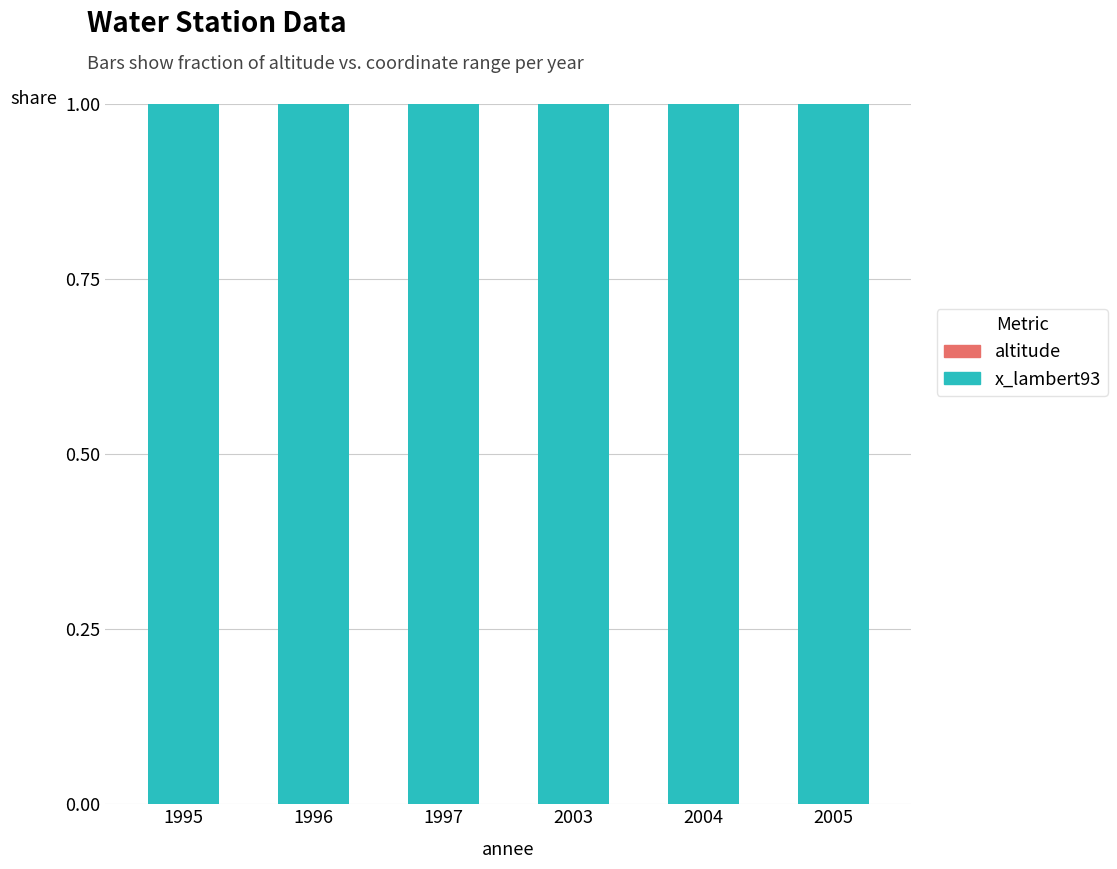

Does the chart contain stacked bars?

Yes